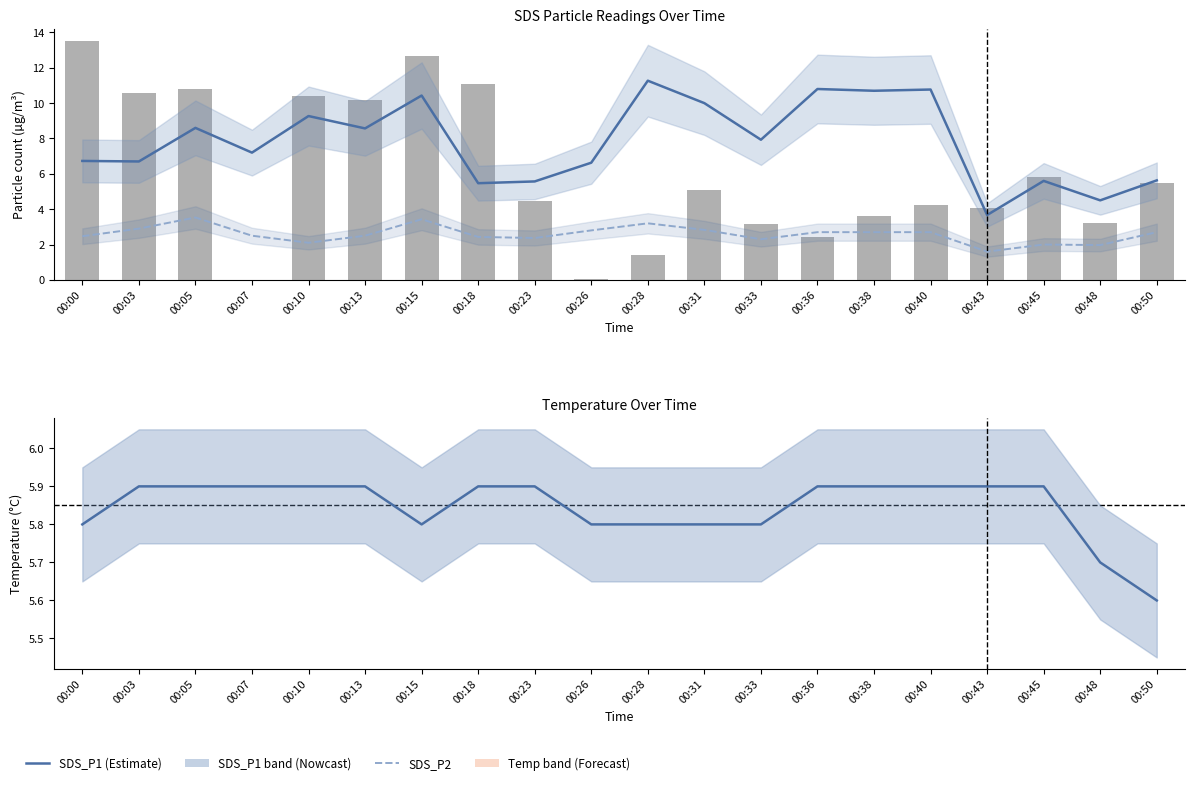

Does the chart contain any negative values?

No